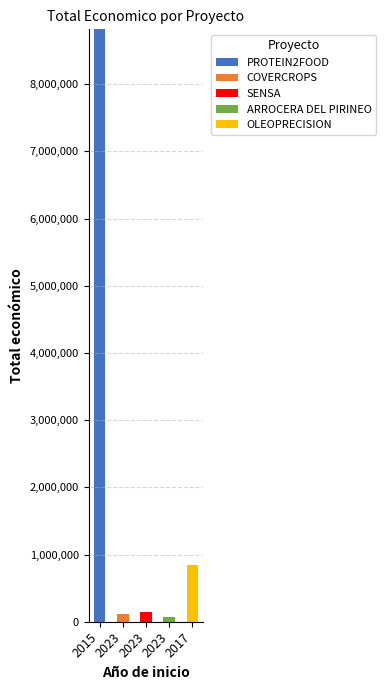

Does the chart contain stacked bars?

Yes